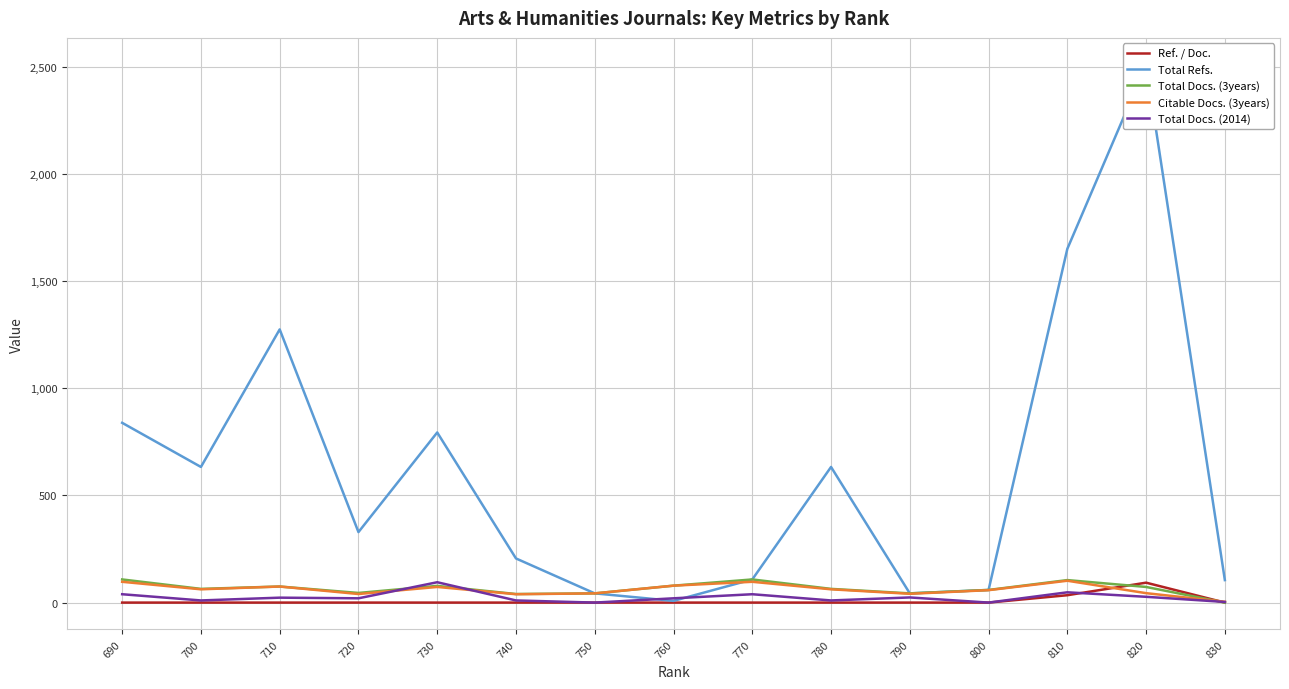

What is the difference between the Total Refs. values at 750 and 700?

590.0